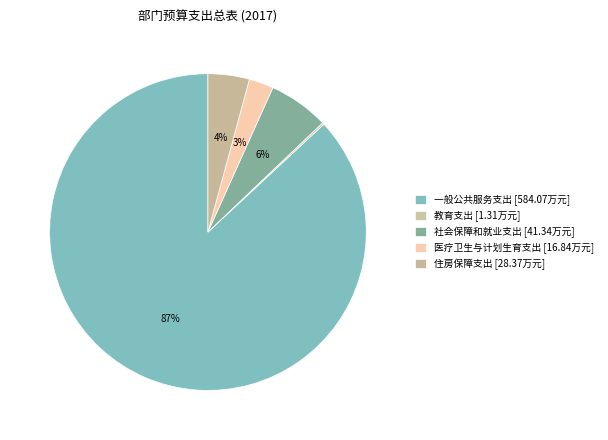

Rank the categories by value from highest to lowest.

一般公共服务支出, 社会保障和就业支出, 住房保障支出, 医疗卫生与计划生育支出, 教育支出